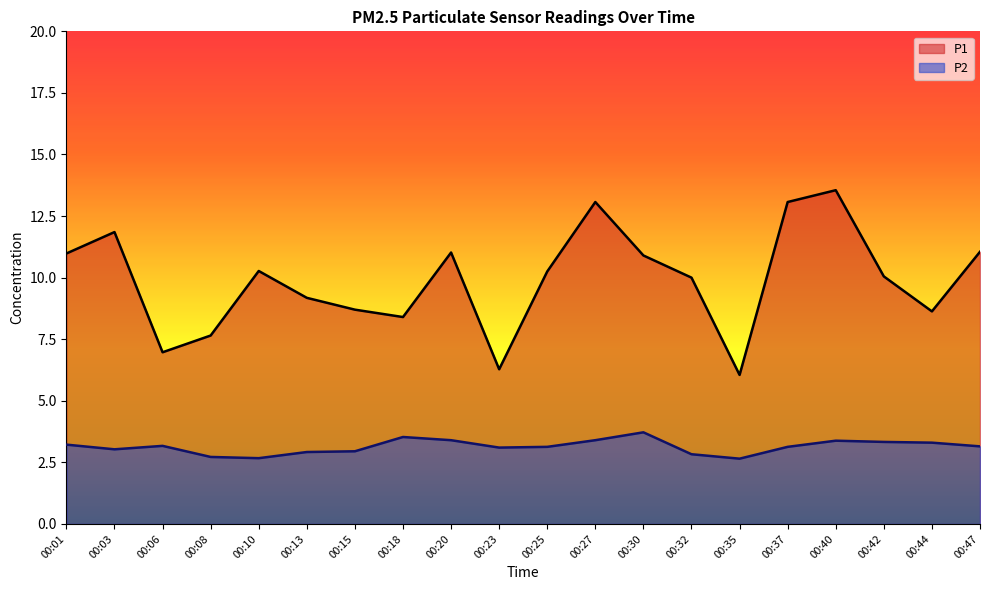

True or false: P1 has more than 1 points higher than both neighbors.

True